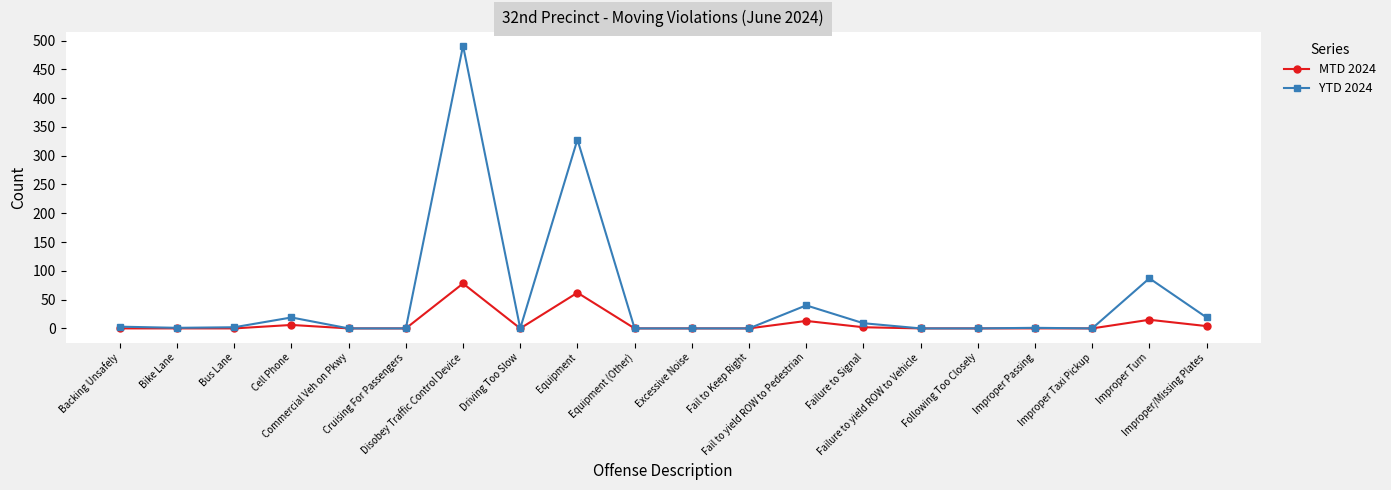

How many categories are shown in the chart?

20